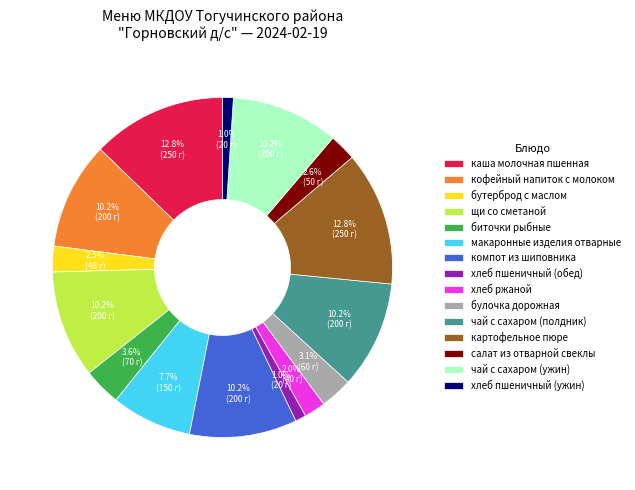

Which has a higher value, макаронные изделия отварные or биточки рыбные?

макаронные изделия отварные